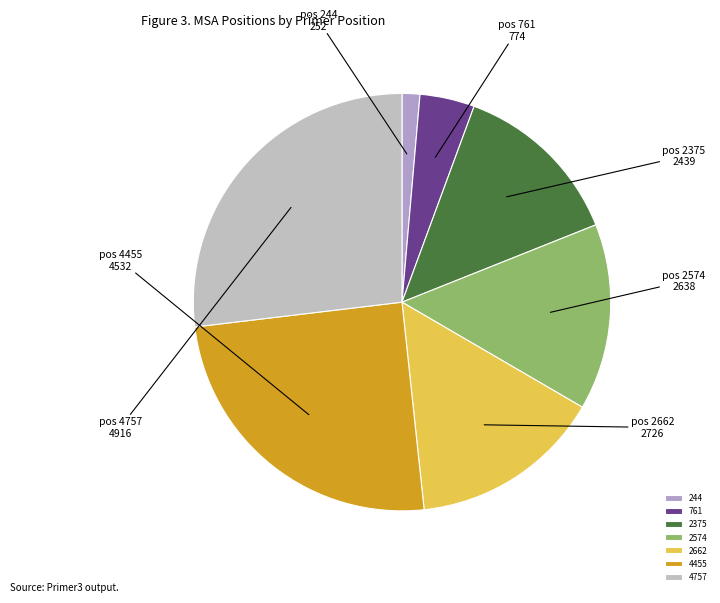

True or false: 244 accounts for 13% of the total.

False